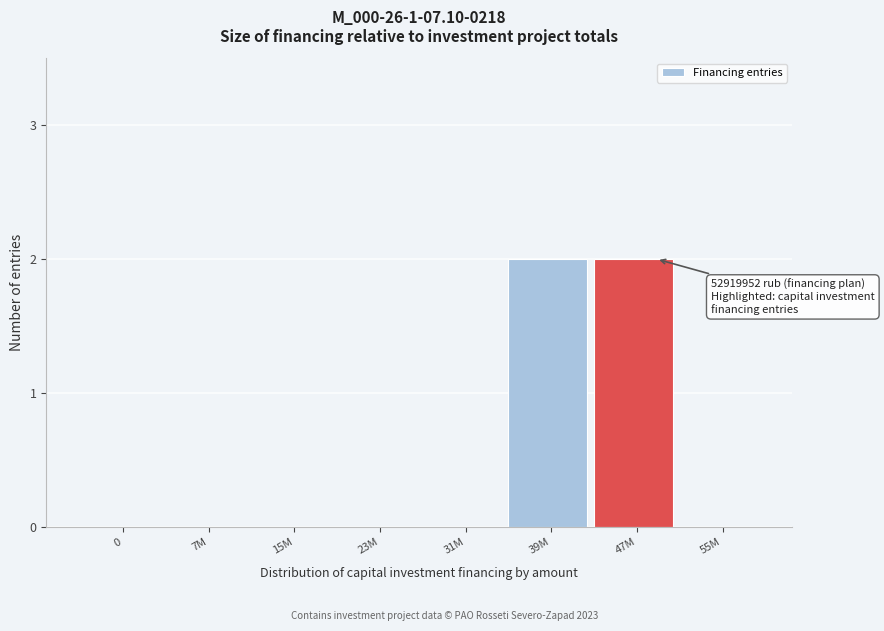

Reading right to left, what are all the values shown in this chart?

55M=0	47M=2	39M=2	31M=0	23M=0	15M=0	7M=0	0=0